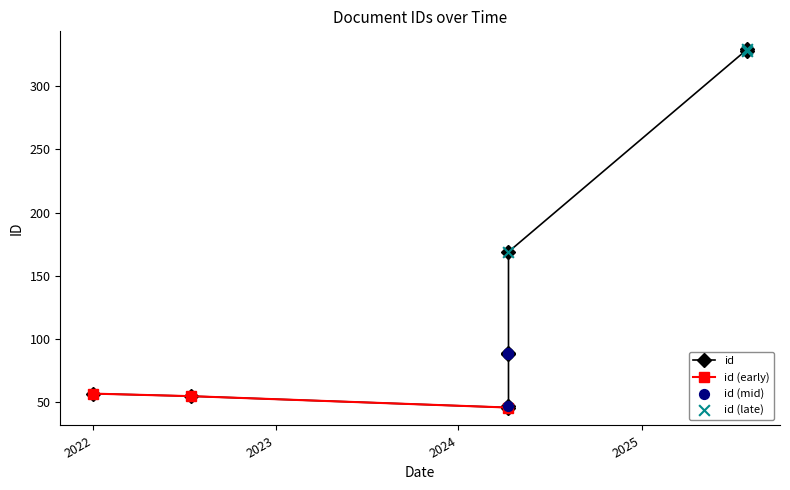

What is the change in value from 10-04-2024 to 31-07-2025?

+241